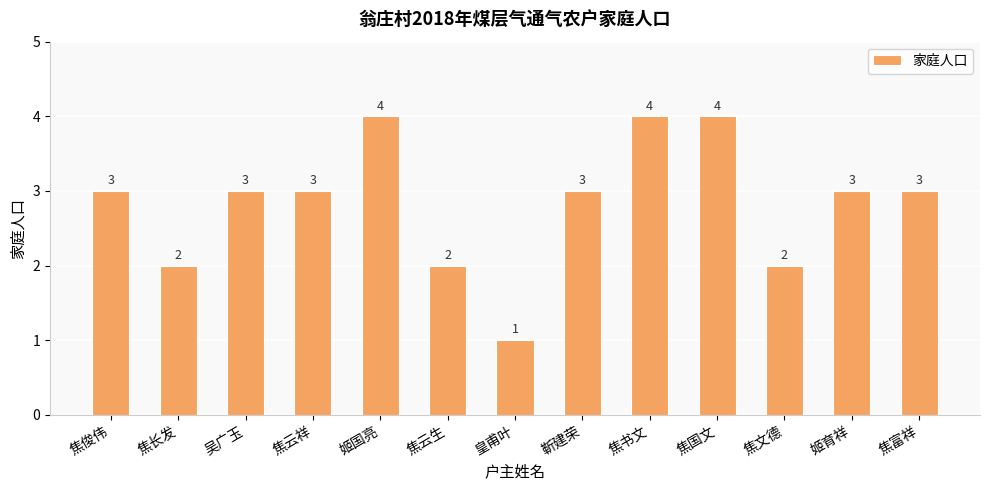

What is the difference between the second highest and minimum values?

3